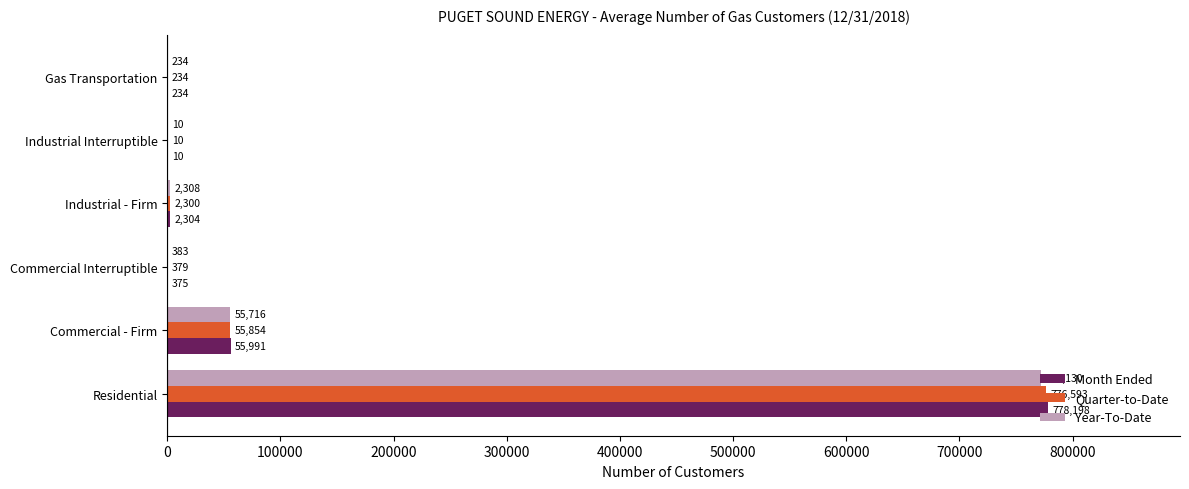

The value of Year-To-Date at Industrial Interruptible is 10. True or false?

True